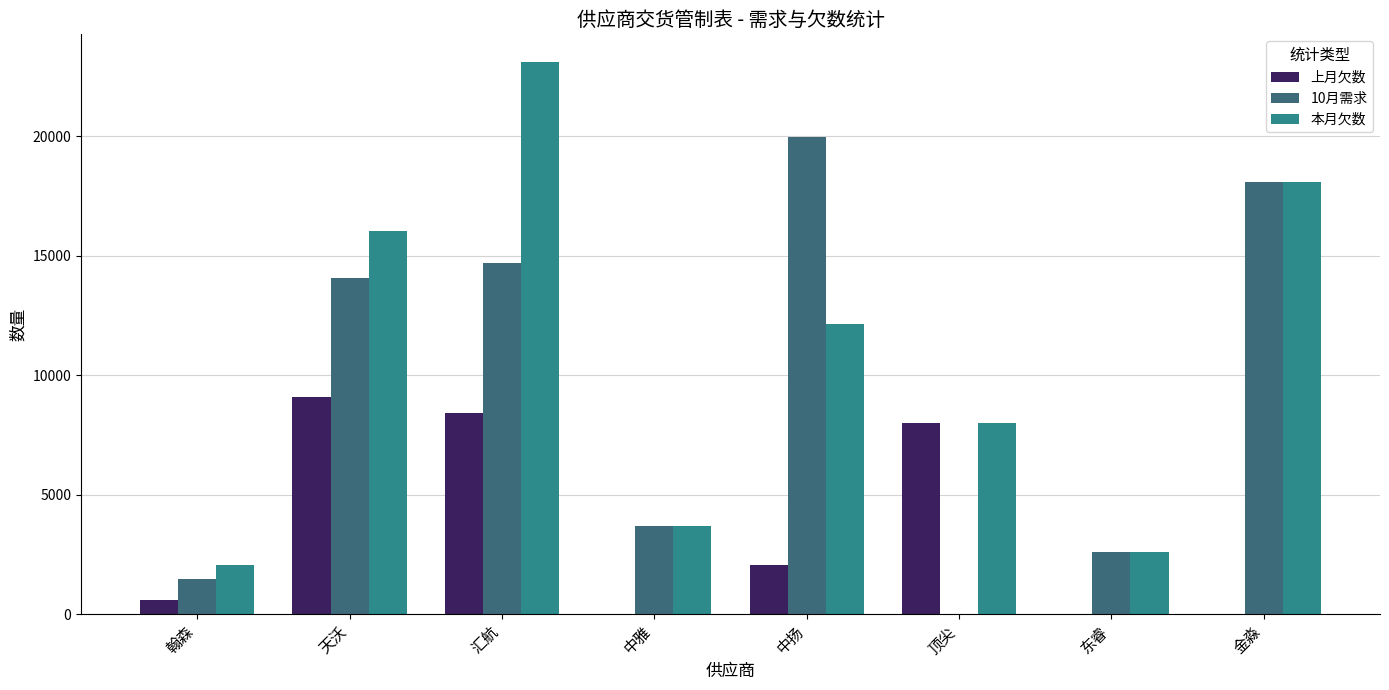

How many series are shown in this chart?

3